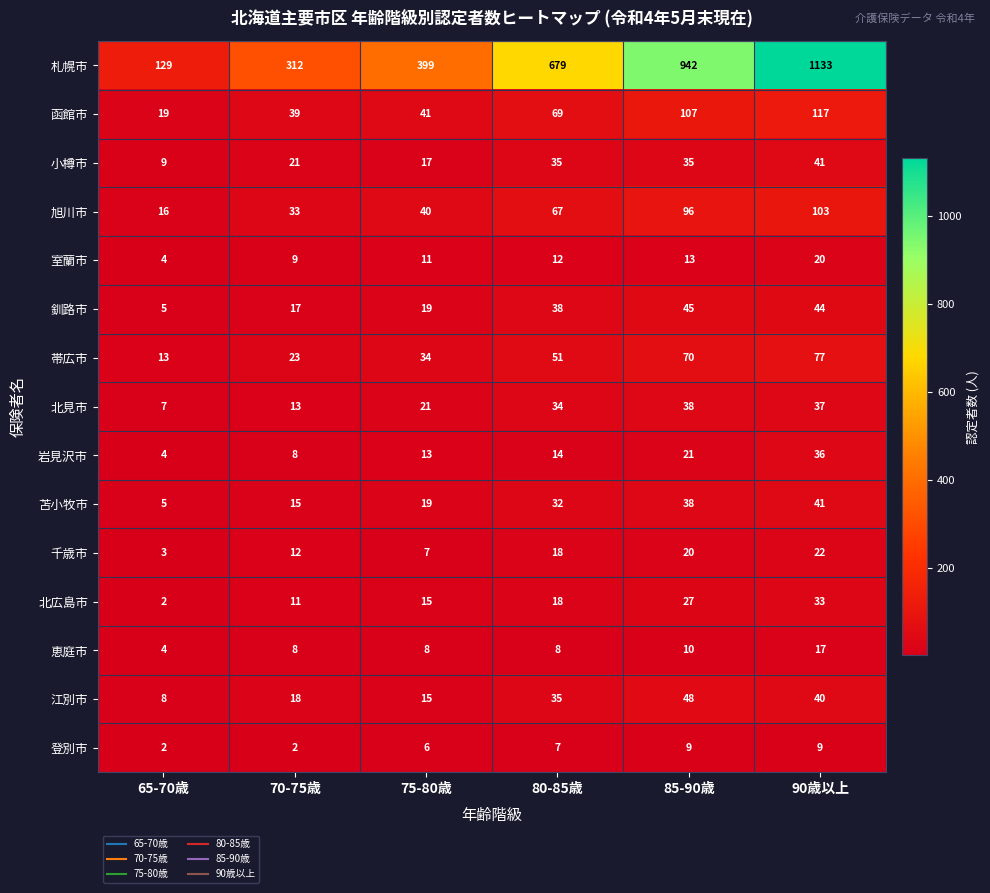

At which category is the sum across all series the highest?

90歳以上